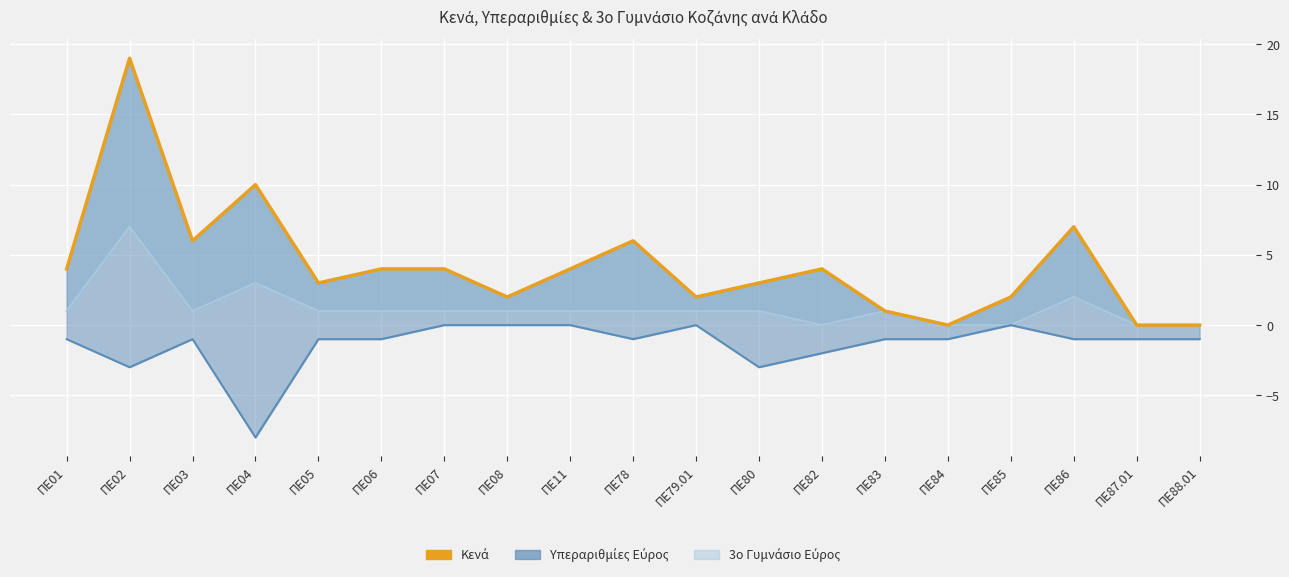

What is the maximum value shown in the chart?

19